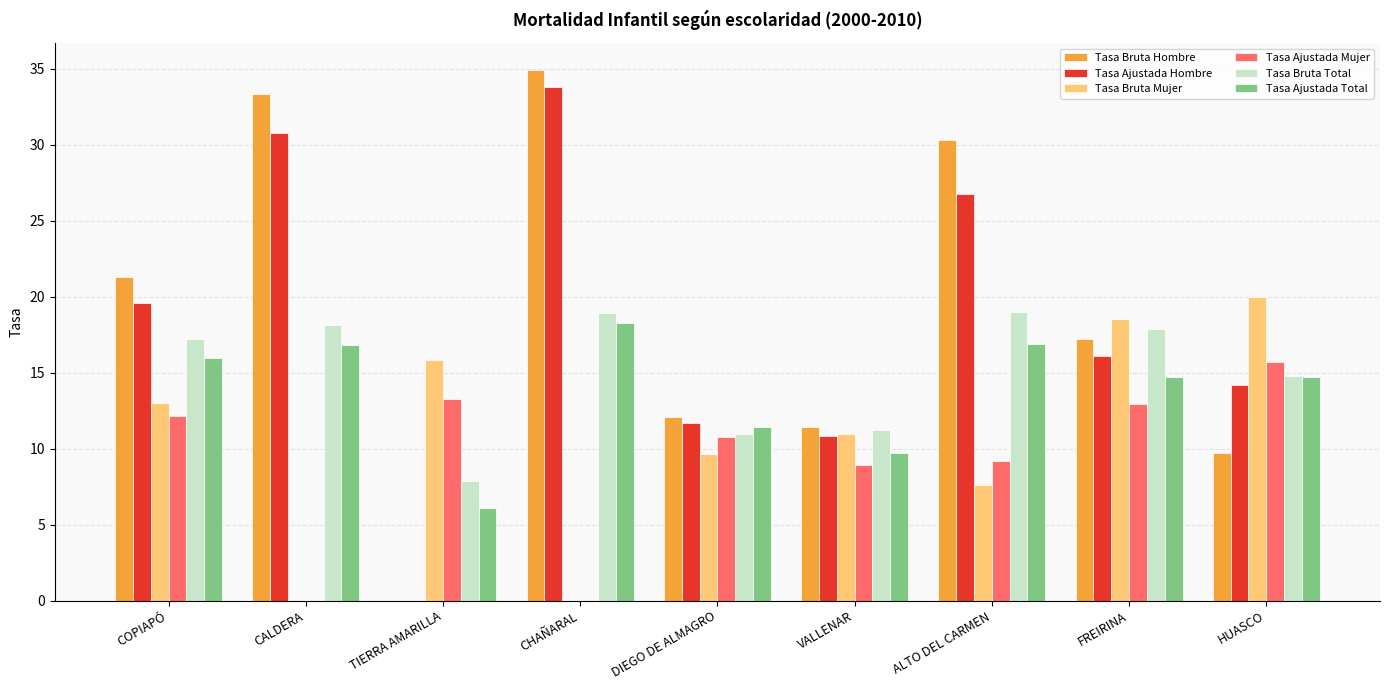

At which label does Tasa Ajustada Hombre first exceed 16?

COPIAPÓ